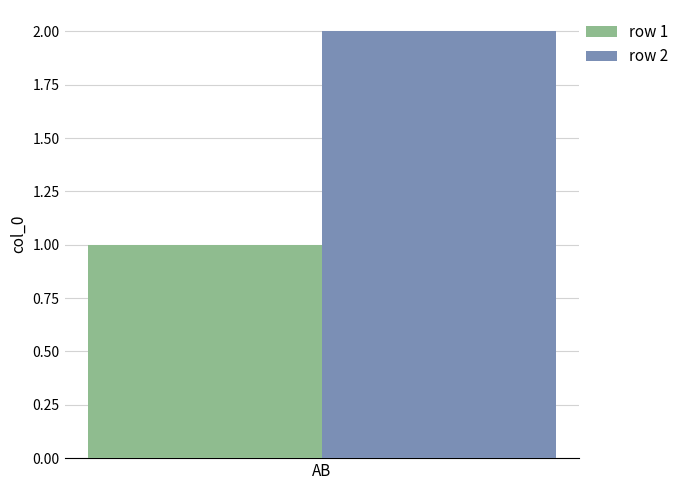

Reading left to right, what are all the values shown in this chart?

row 1: AB=1
row 2: AB=2